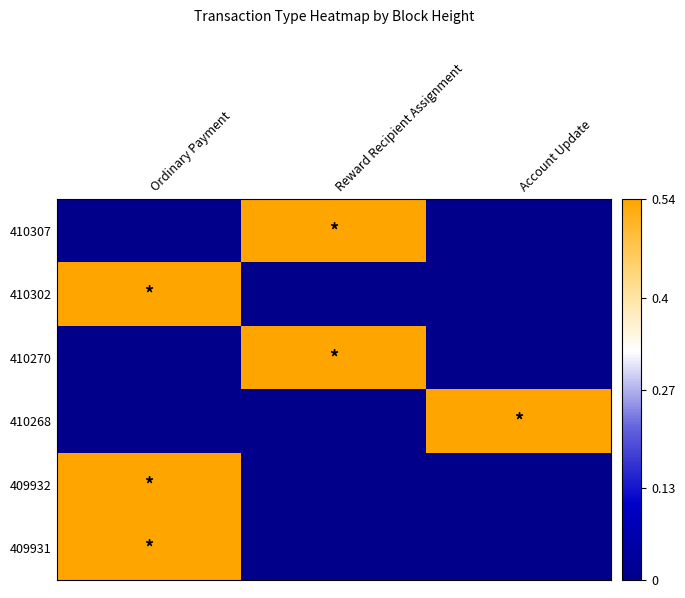

At how many categories does at least one series exceed 0?

3